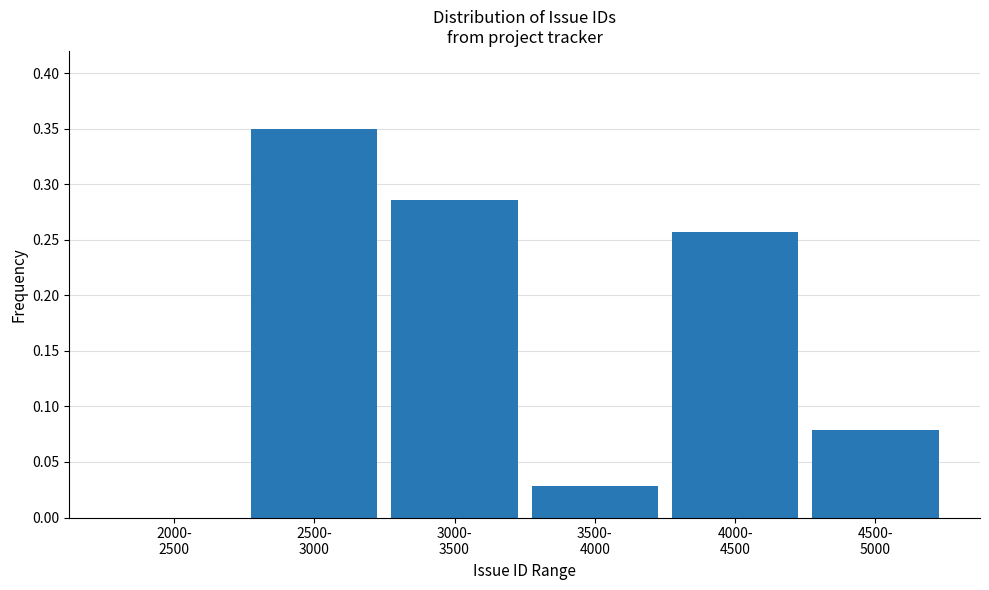

What is the sum of all values?

1.0